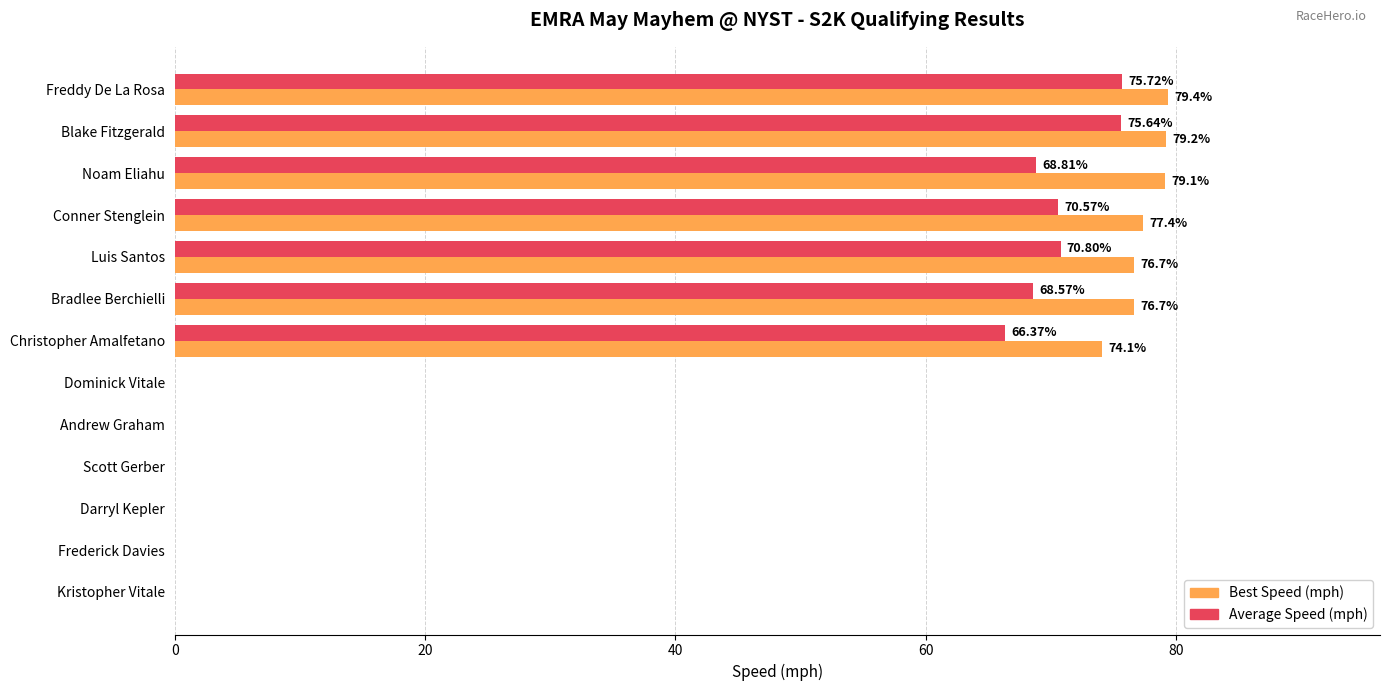

Count the number of data series in this chart.

2